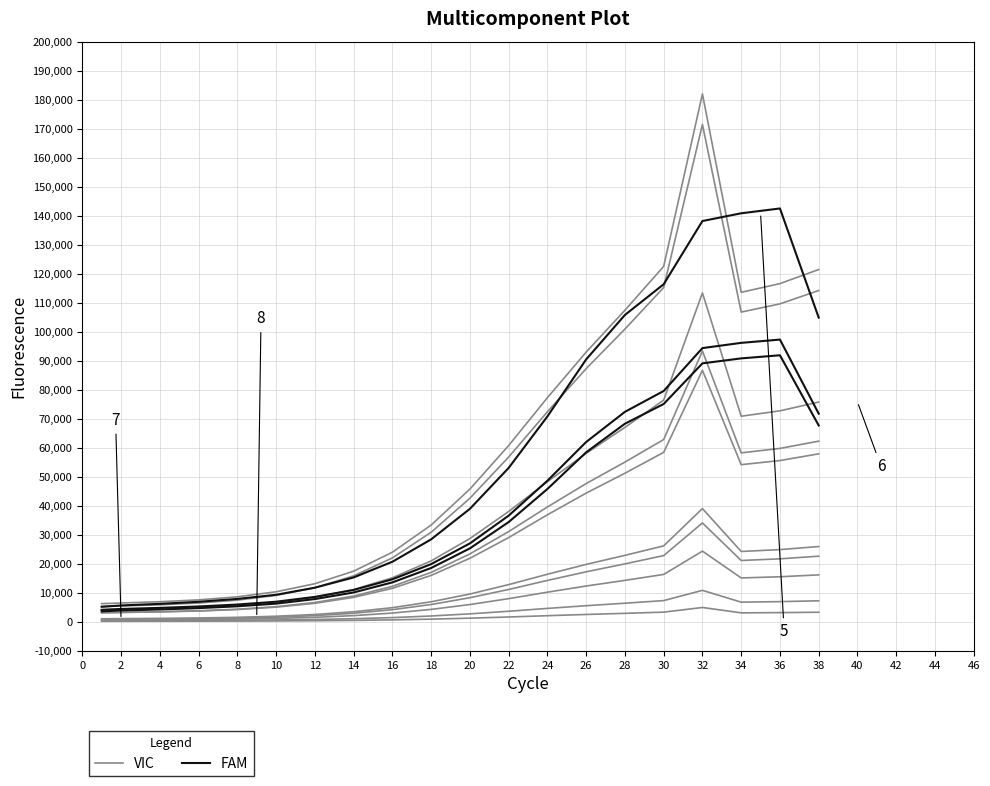

How many values in the FAM series are below 38953?

10